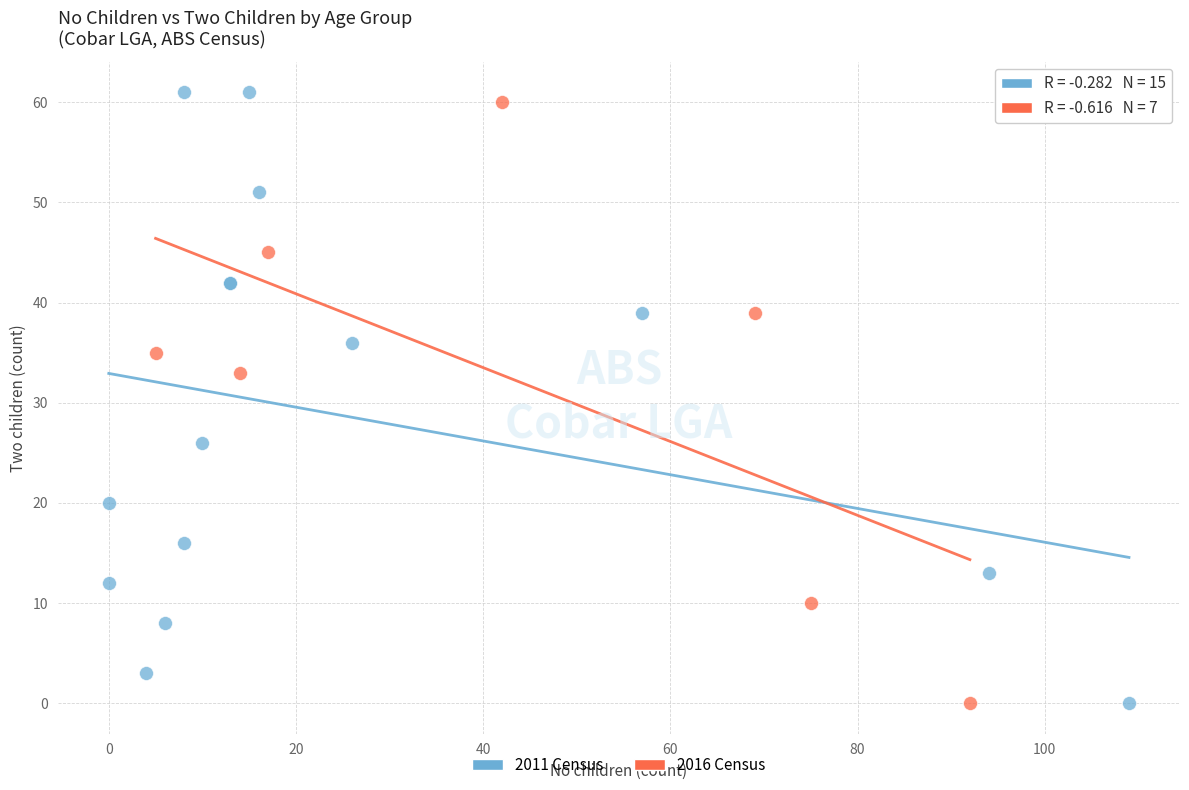

What are all the series names shown in the legend?

2011 Census, 2016 Census